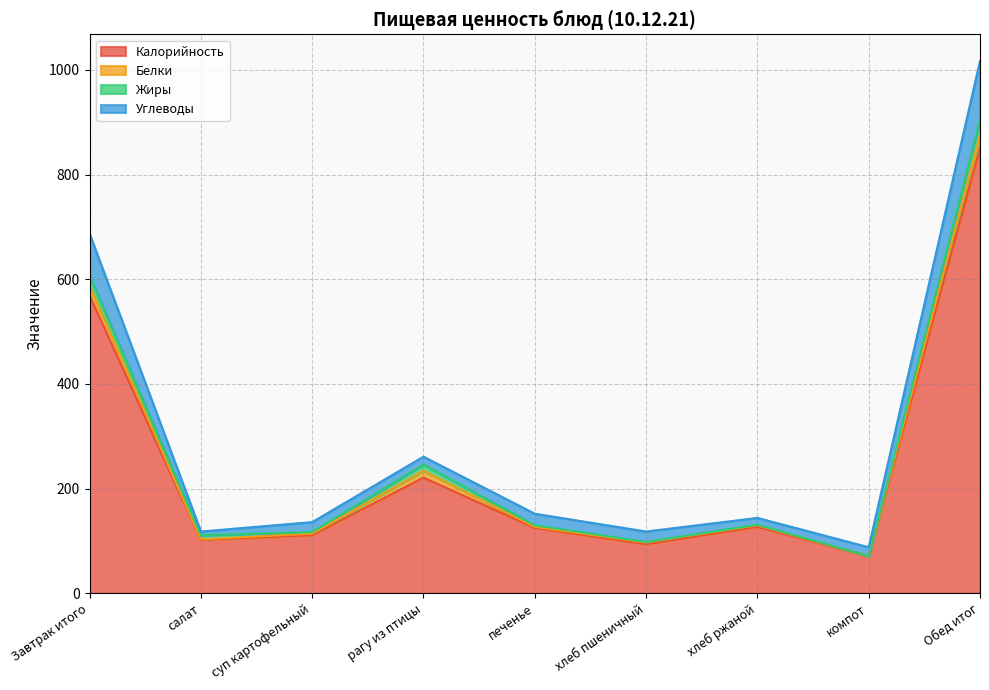

The value of Калорийность at компот is 71. True or false?

True